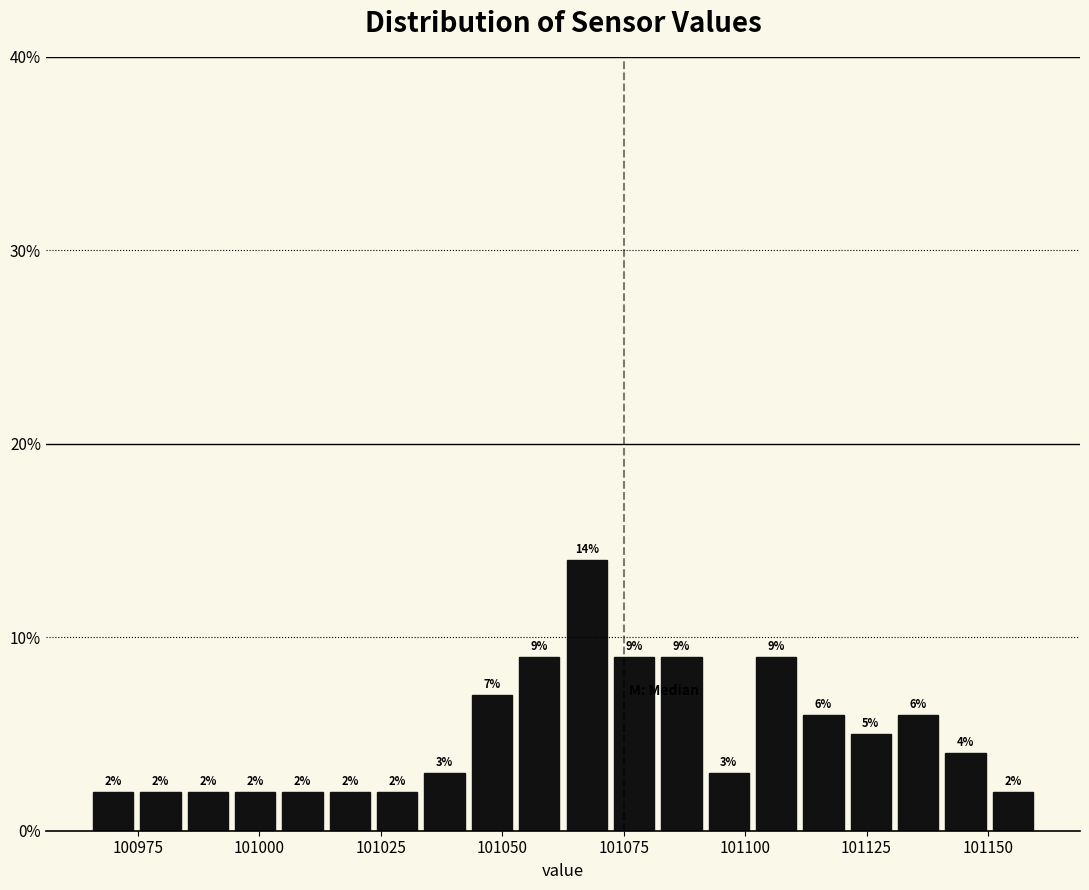

Around what value on the x-axis is the tallest bar? Give the approximate position of its centre, as read against the axis.

101065